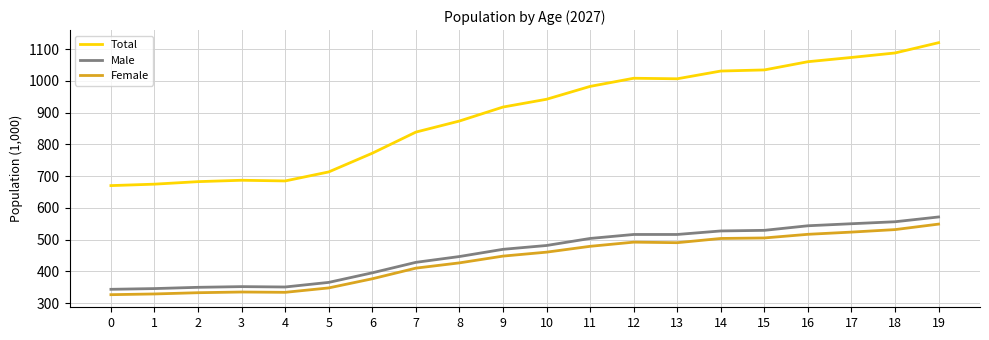

Which series has the largest total across all categories?

Total